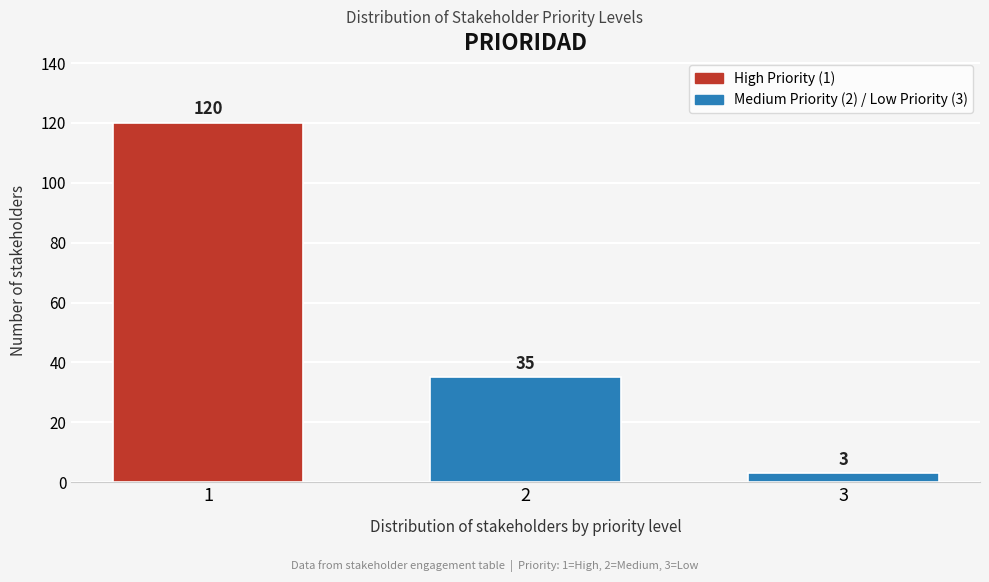

Reading left to right, extract all data points from this chart.

1=120	2=35	3=3